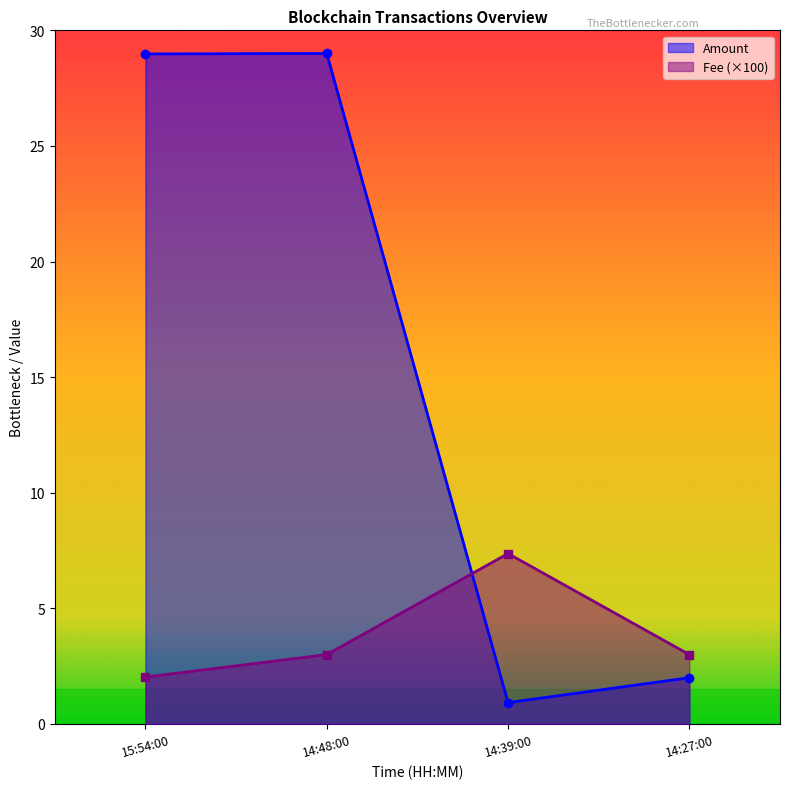

How many values in the Amount series are below 28?

2